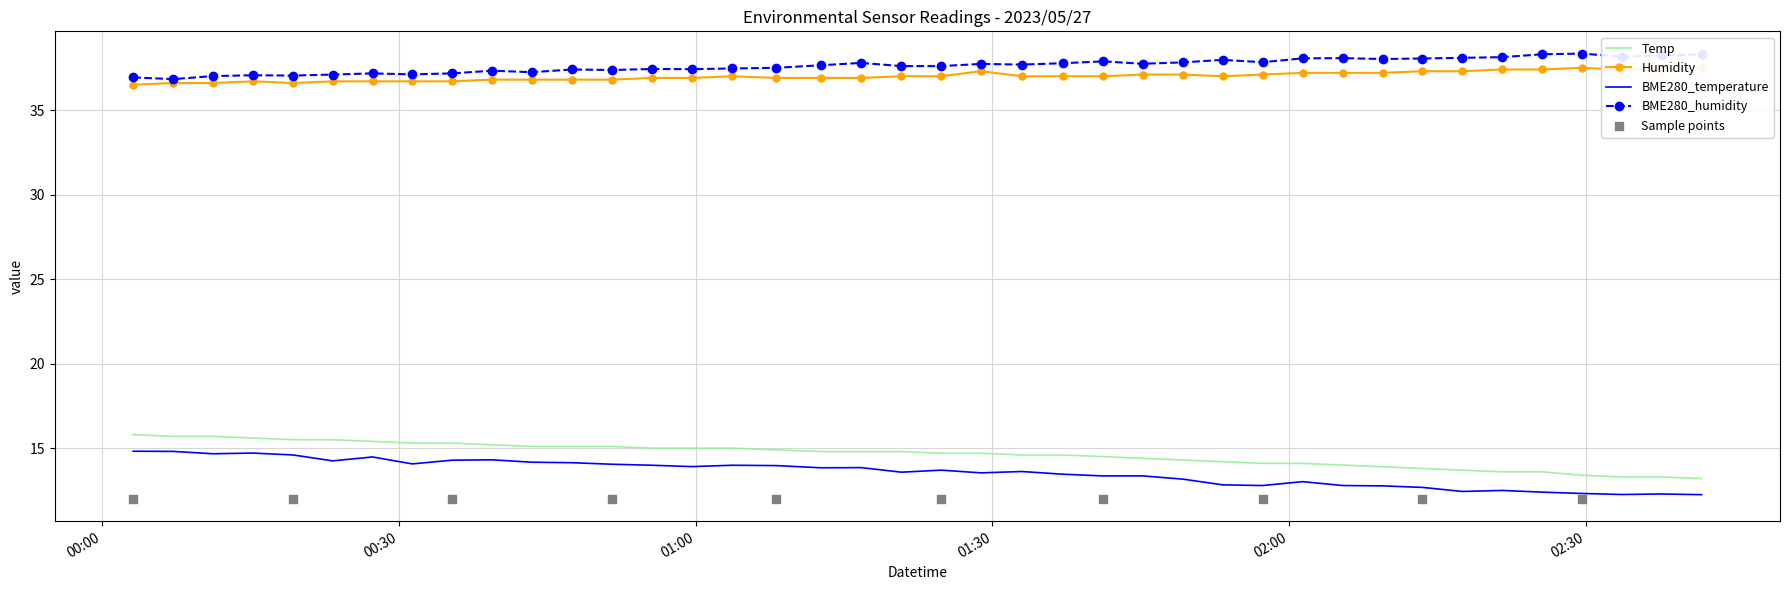

Which series reaches the maximum Y coordinate?

BME280_humidity